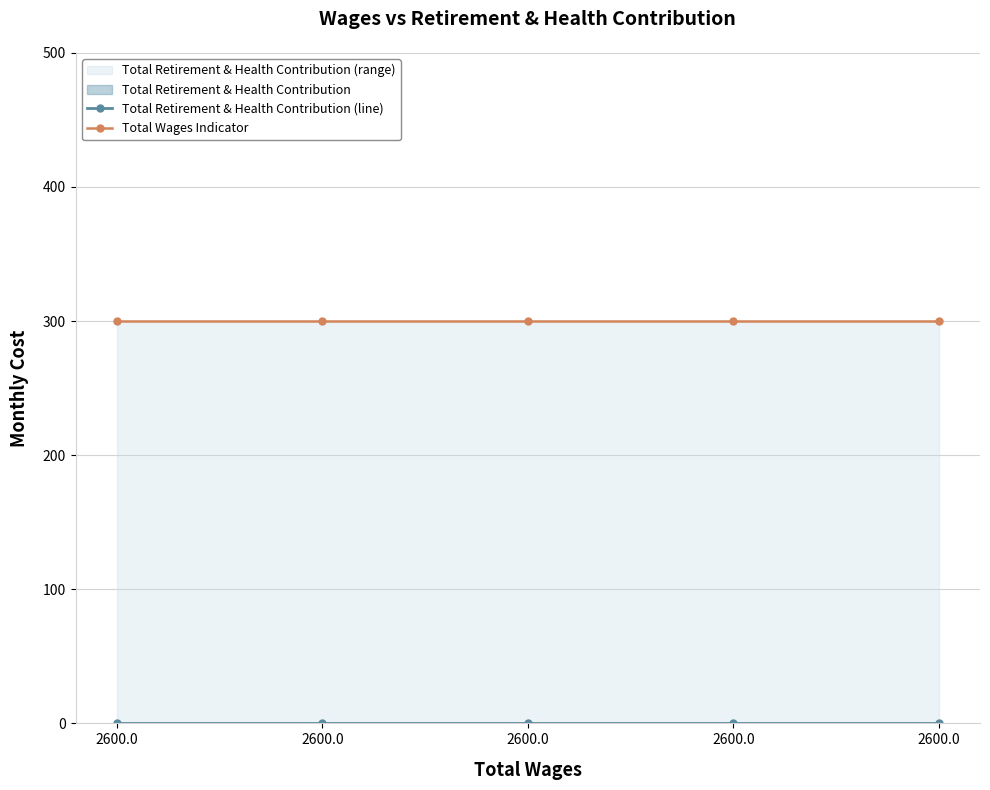

What is the total value across all series at 2600.0?

300